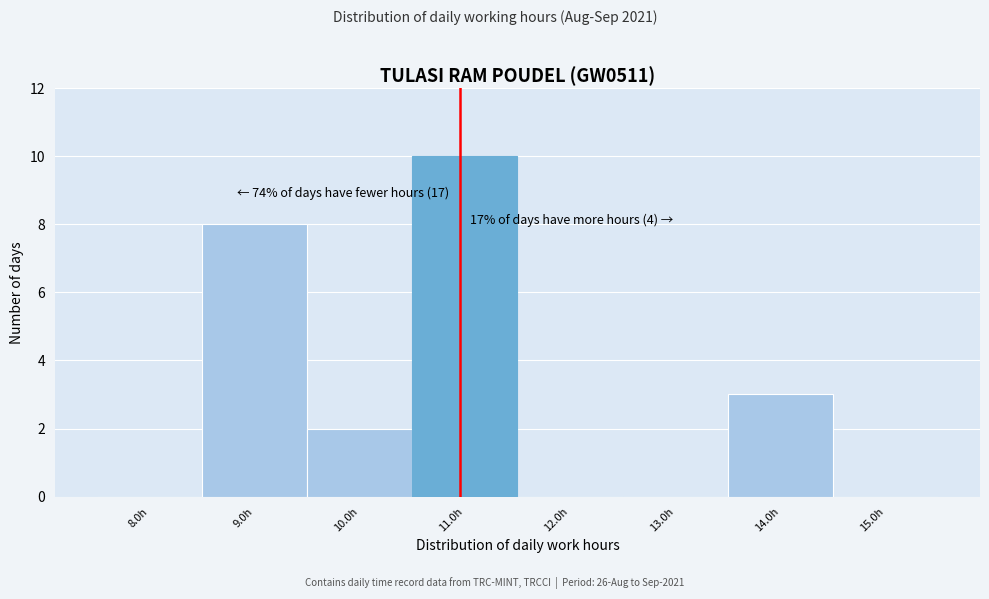

Reading left to right, transcribe all the data shown in this chart.

8.0h=0	9.0h=8	10.0h=2	11.0h=10	12.0h=0	13.0h=0	14.0h=3	15.0h=0